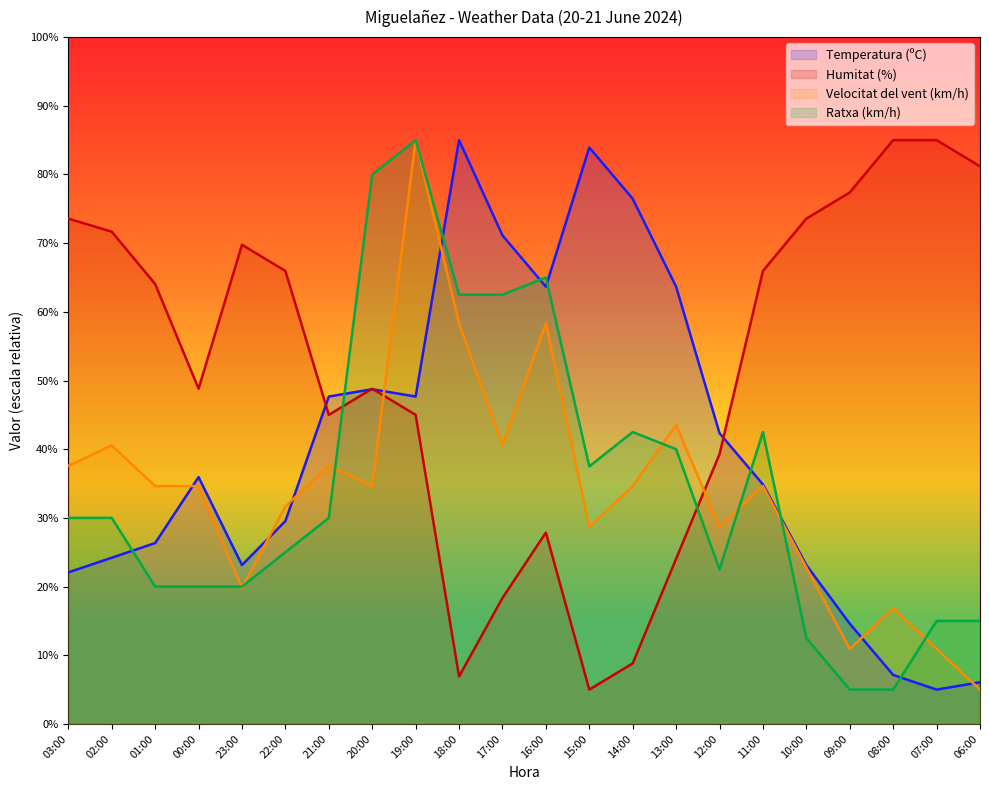

Which label corresponds to the largest value in the chart?

18:00